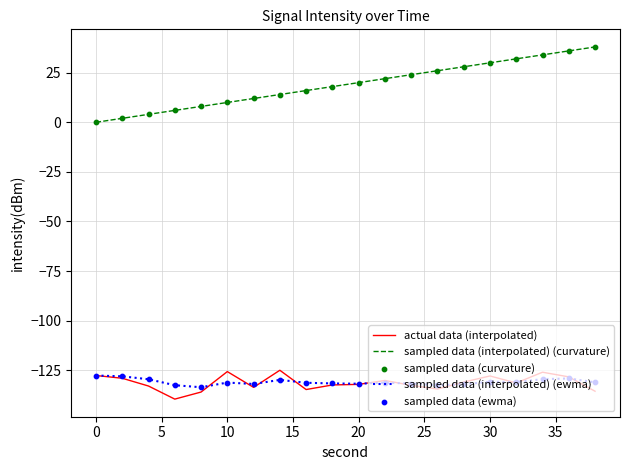

Which series has the widest spread of values?

sampled data (interpolated) (curvature)